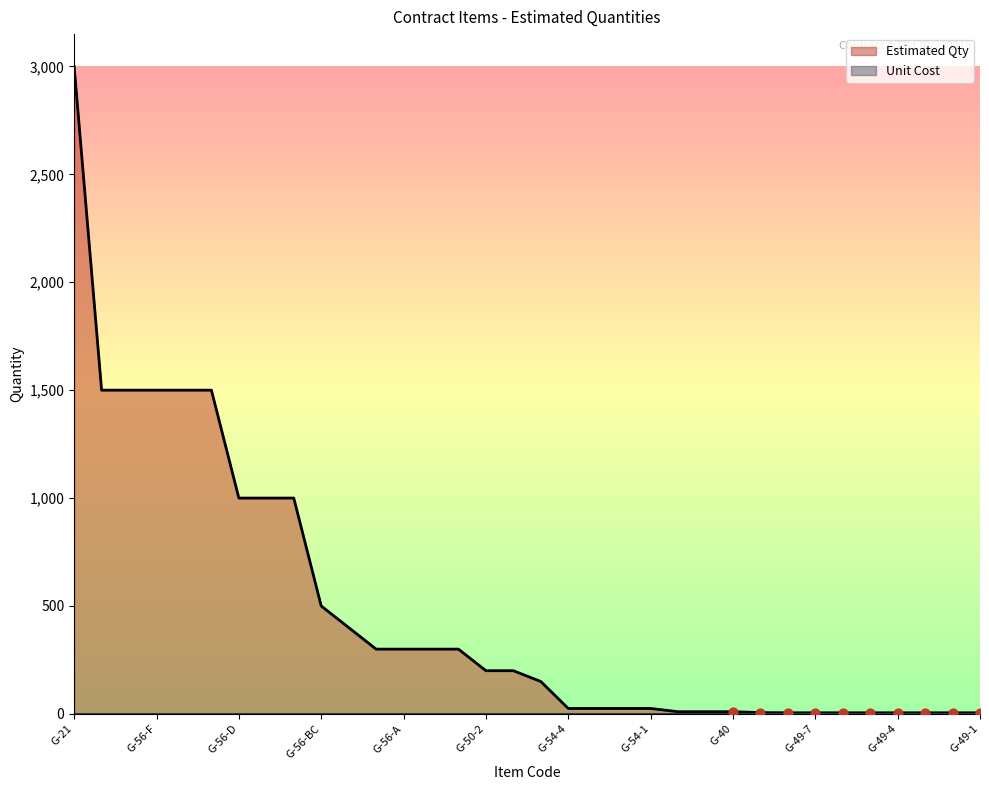

Which series contains the highest Y value?

Estimated Qty